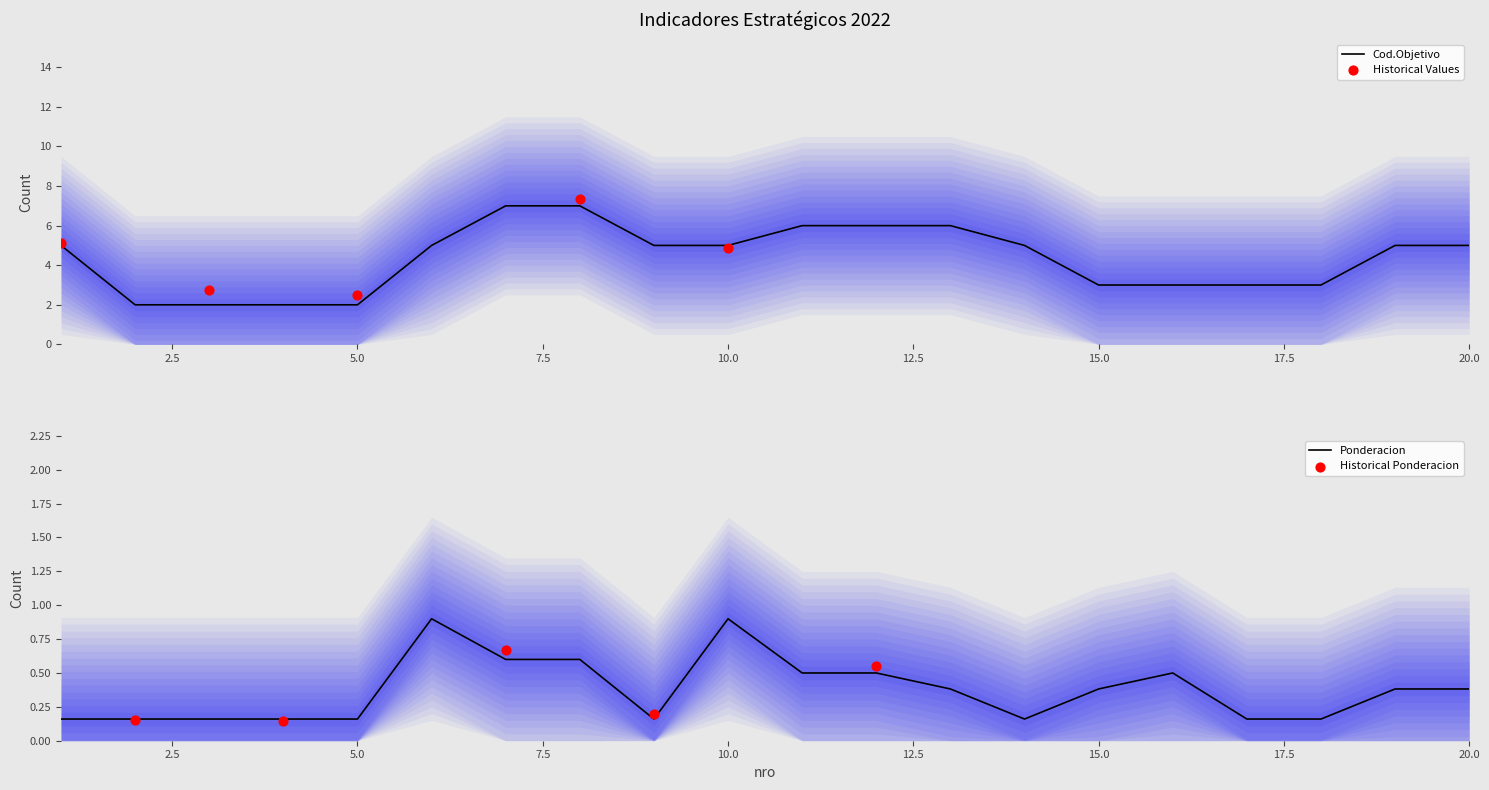

Which series has the largest Y range (max minus min)?

Cod_Objetivo